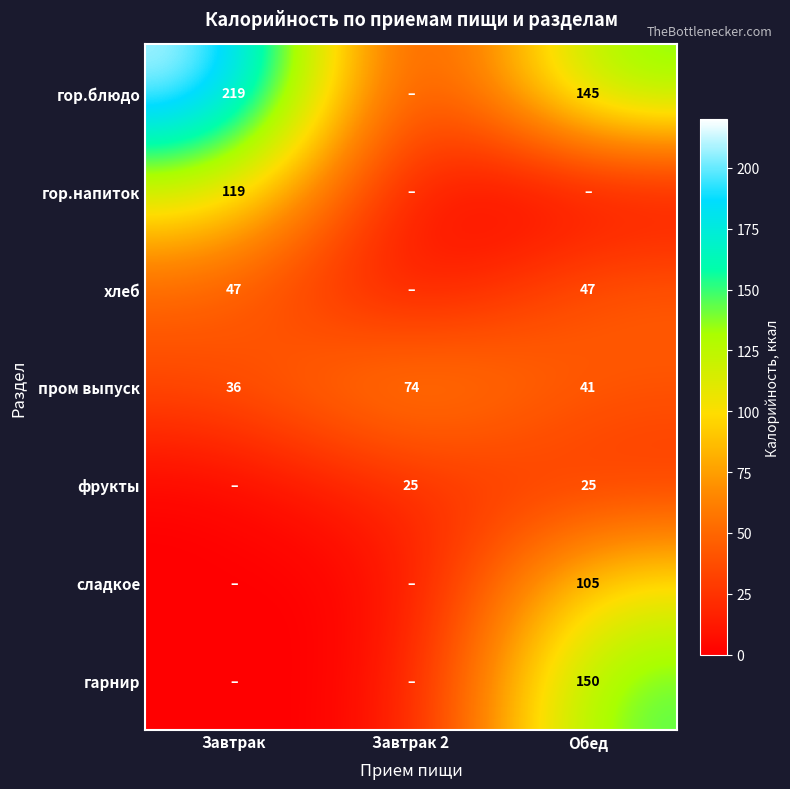

The пром выпуск series shows 22.4 at Обед. True or false?

False